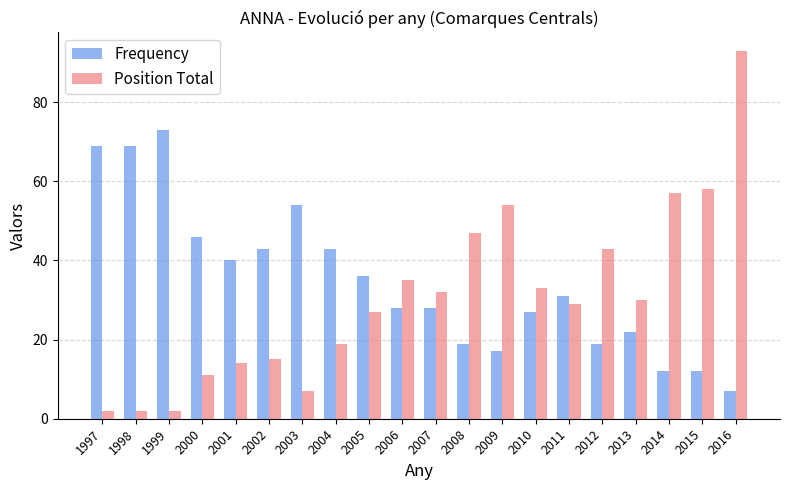

Reading left to right, list all the values displayed in this chart.

Frequency: 1997=69	1998=69	1999=73	2000=46	2001=40	2002=43	2003=54	2004=43	2005=36	2006=28	2007=28	2008=19	2009=17	2010=27	2011=31	2012=19	2013=22	2014=12	2015=12	2016=7
Position Total: 1997=2	1998=2	1999=2	2000=11	2001=14	2002=15	2003=7	2004=19	2005=27	2006=35	2007=32	2008=47	2009=54	2010=33	2011=29	2012=43	2013=30	2014=57	2015=58	2016=93